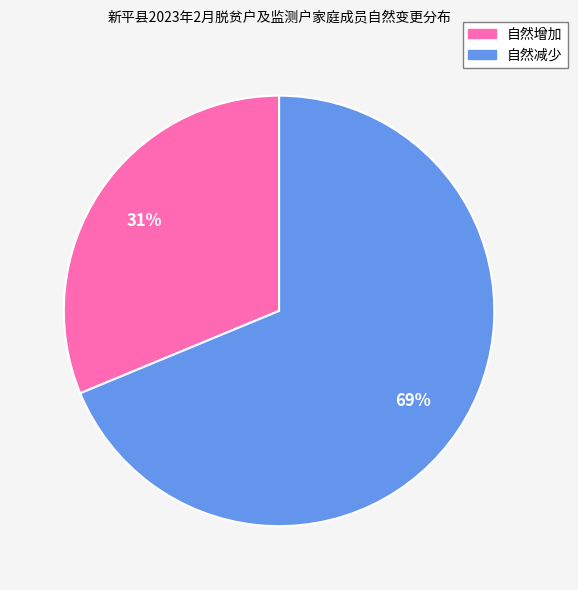

Which has a higher value, 自然增加 or 自然减少?

自然减少